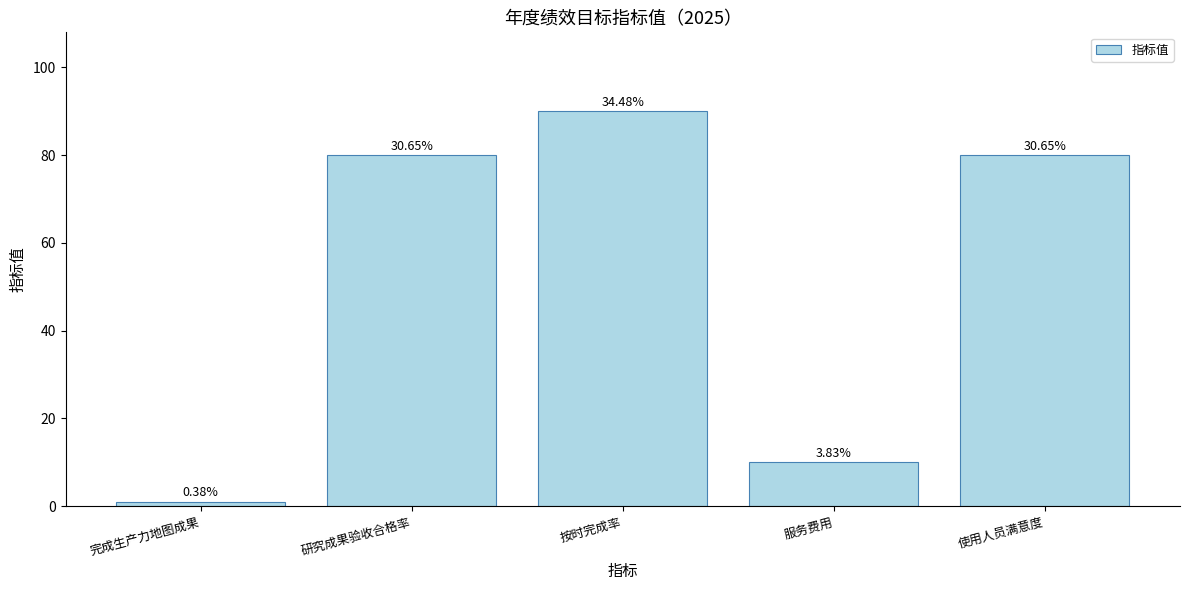

How many bars are there in total?

5